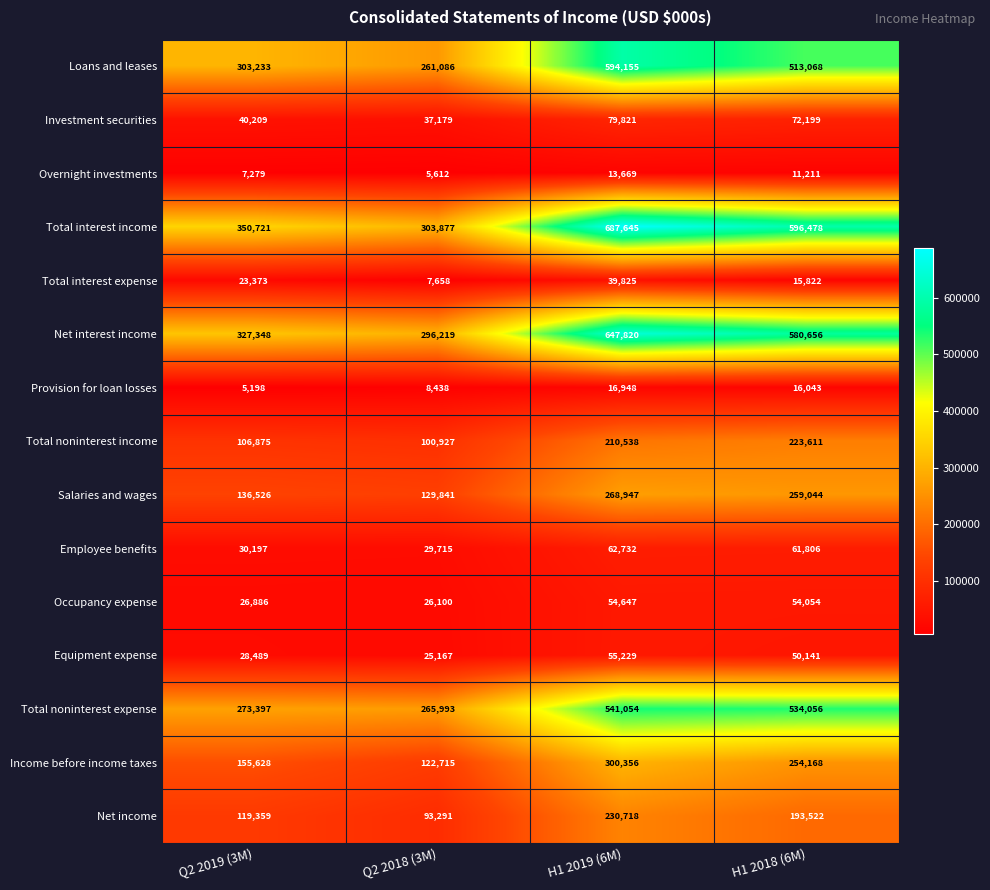

What is the approximate value of Net income at Q2 2019 (3M)?

119359